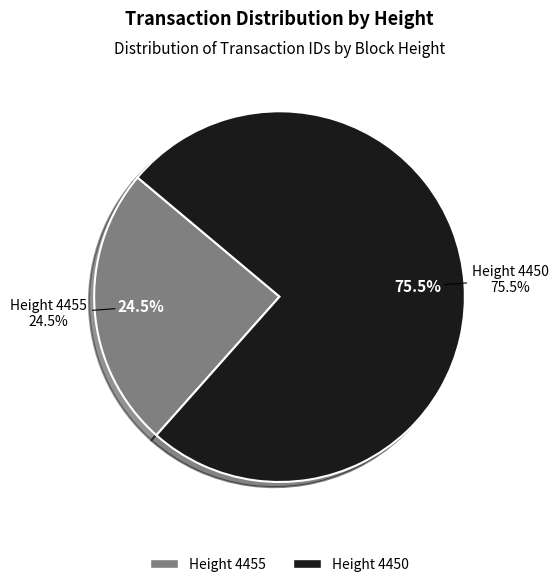

What portion of the pie excludes 4450?

24.5%